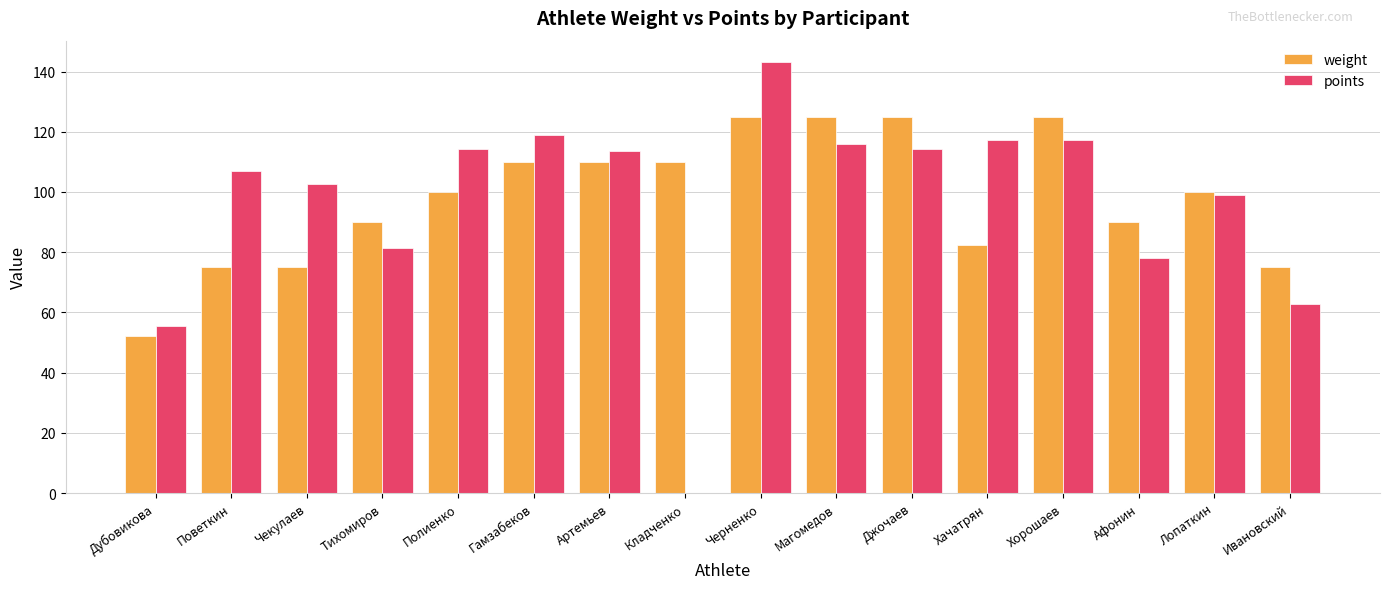

What is the highest value of the points series?

143.1